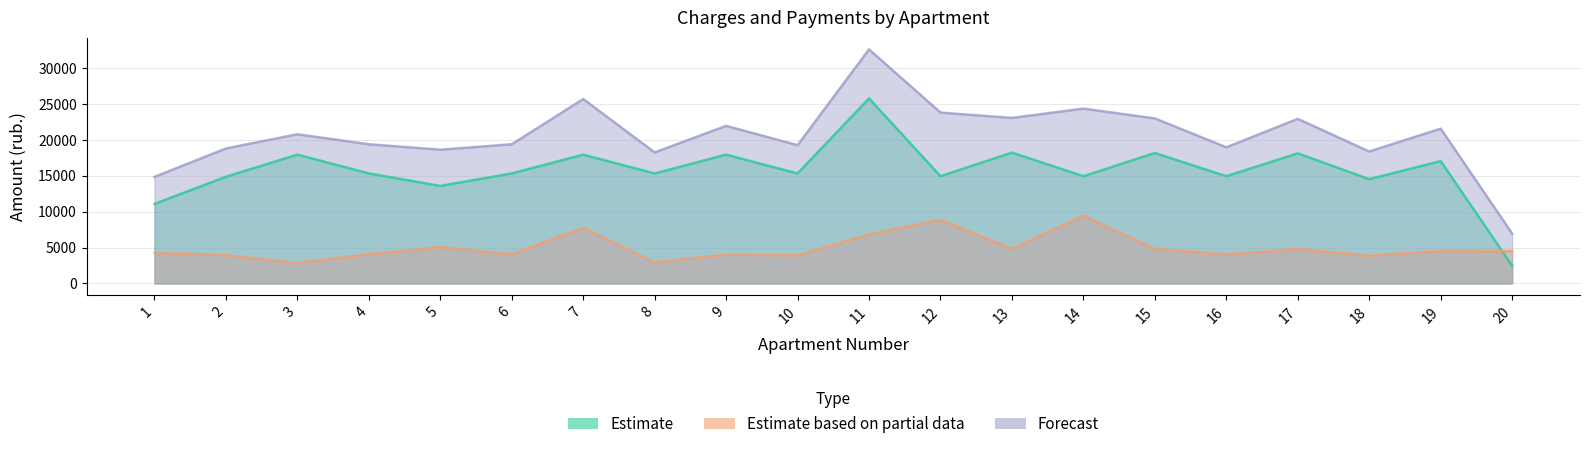

Reading right to left, extract all data points from this chart.

Estimate: 2468.0	17051.5	14534.9	18130.1	14945.8	18181.4	14945.8	18232.8	14945.8	25782.7	15331.0	17950.3	15331.0	17950.3	15331.0	13589.3	15331.0	17950.3	14868.7	11086.1
Estimate based on partial data: 4482.5	4517.9	3851.0	4803.6	4024.9	4817.3	9417.2	4830.8	8865.0	6831.2	3932.0	4008.8	2925.0	7744.6	4062.0	5048.4	4062.0	2839.4	3939.5	4262.0
Forecast: 6950.4	21569.4	18385.9	22933.7	18970.7	22998.7	24363.0	23063.6	23810.8	32614.0	19263.0	21959.2	18256.0	25694.9	19393.0	18637.7	19393.0	20789.8	18808.2	14848.2